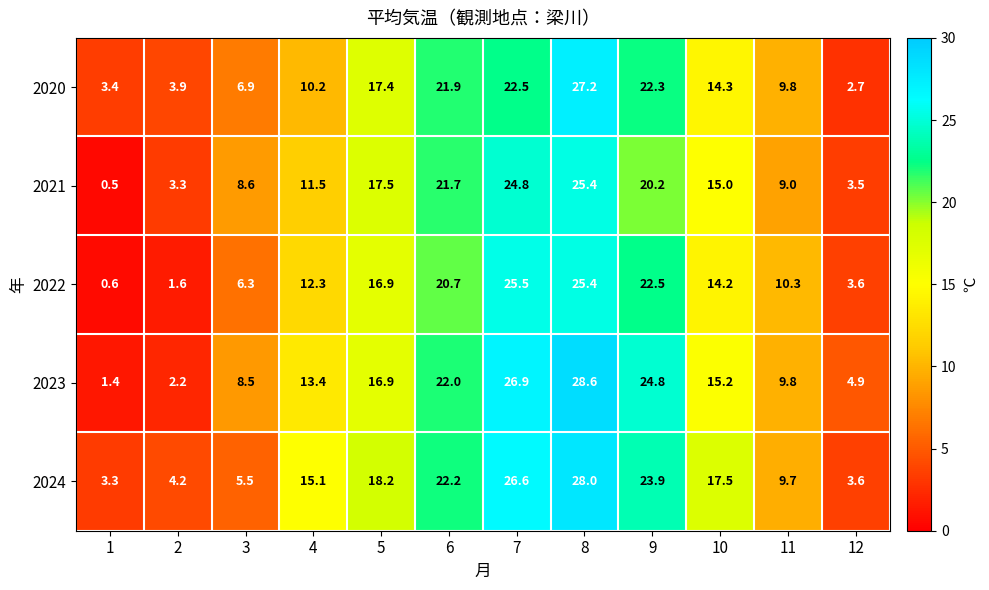

Rank the series by their maximum value, from lowest to highest.

2021, 2022, 2020, 2024, 2023